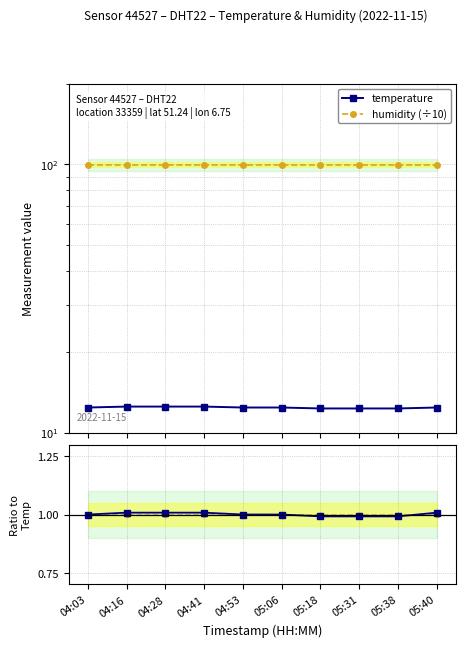

Reading right to left, list all the values displayed in this chart.

temperature: 12.4	12.3	12.3	12.3	12.4	12.4	12.5	12.5	12.5	12.4
humidity (÷10): 99.9	99.9	99.9	99.9	99.9	99.9	99.9	99.9	99.9	99.9
temp ratio: 1.0	1.0	1.0	1.0	1.0	1.0	1.0	1.0	1.0	1.0
hum ratio: 1.0	1.0	1.0	1.0	1.0	1.0	1.0	1.0	1.0	1.0